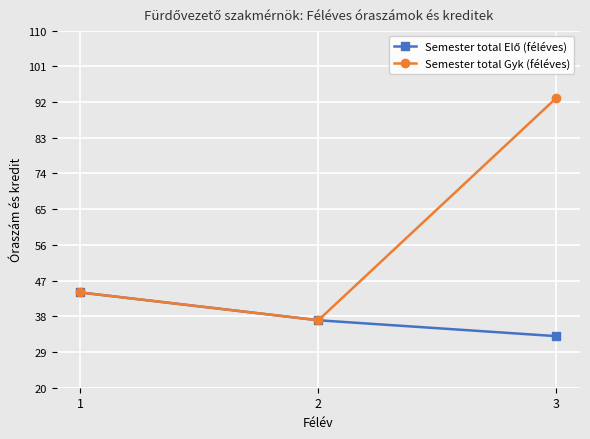

Which category has the highest value across all series?

3